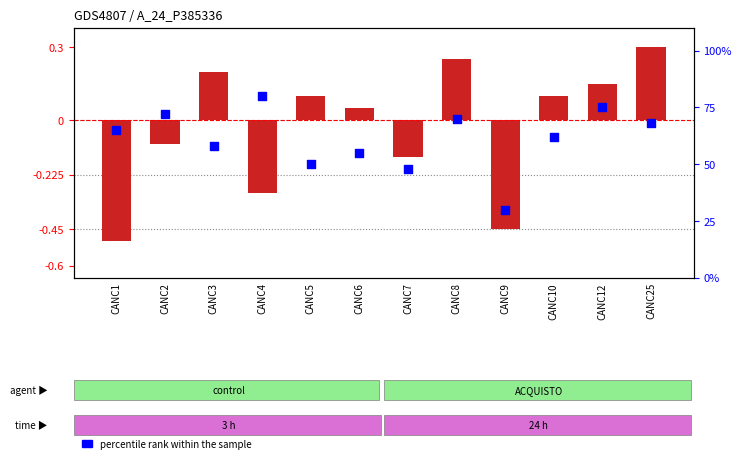

What is the change in value from CANC1 to CANC25?

+3